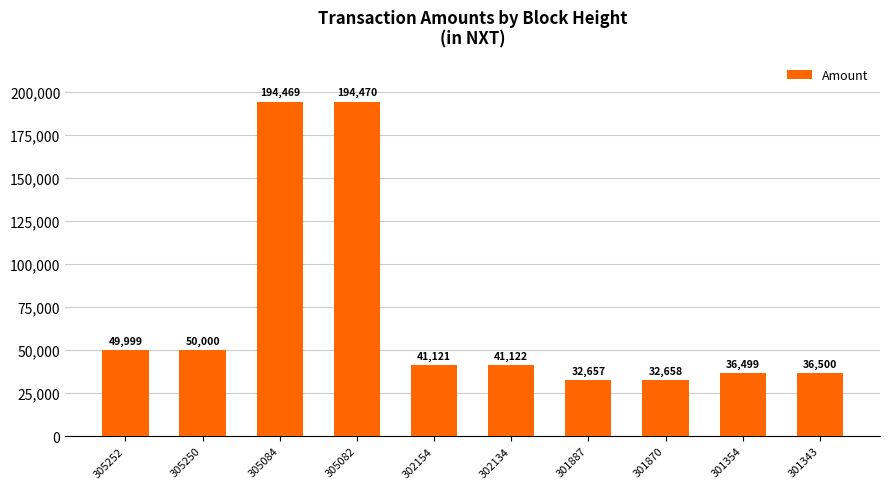

What is the sum of the values at 301354 and 301870?

69157.0